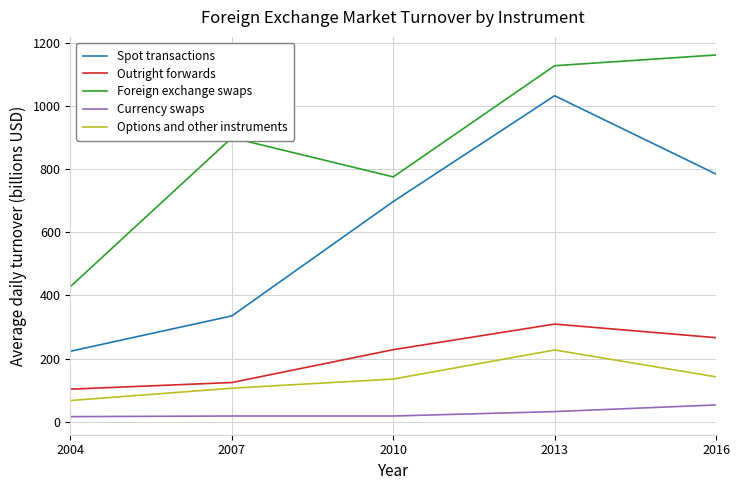

What is the spread (max minus min) of values at 2007?

881